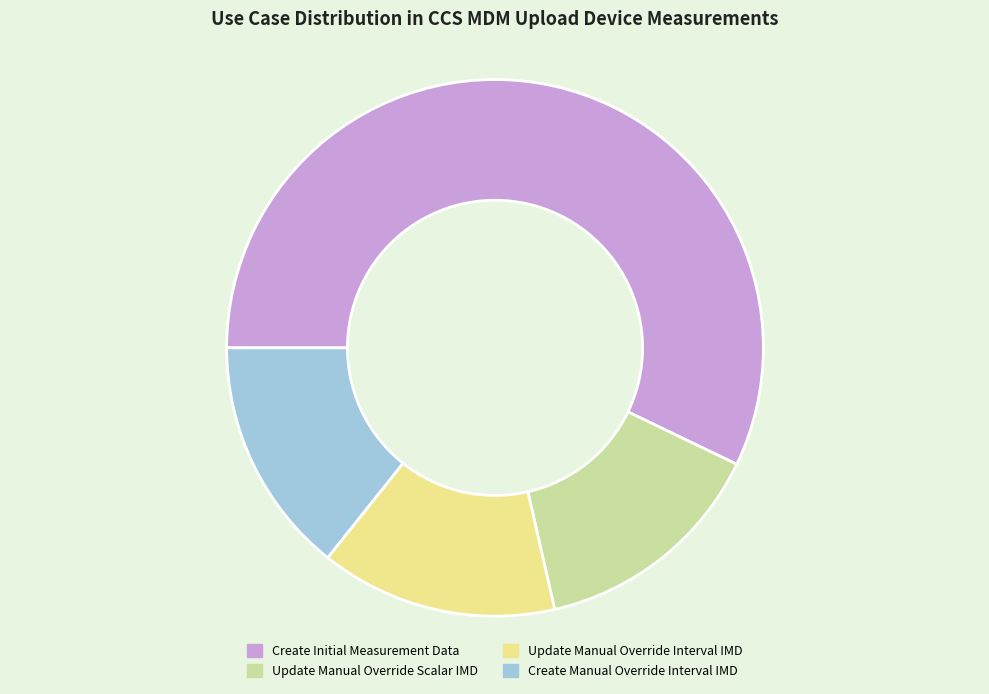

Which category has the biggest portion of the pie?

Create Initial Measurement Data